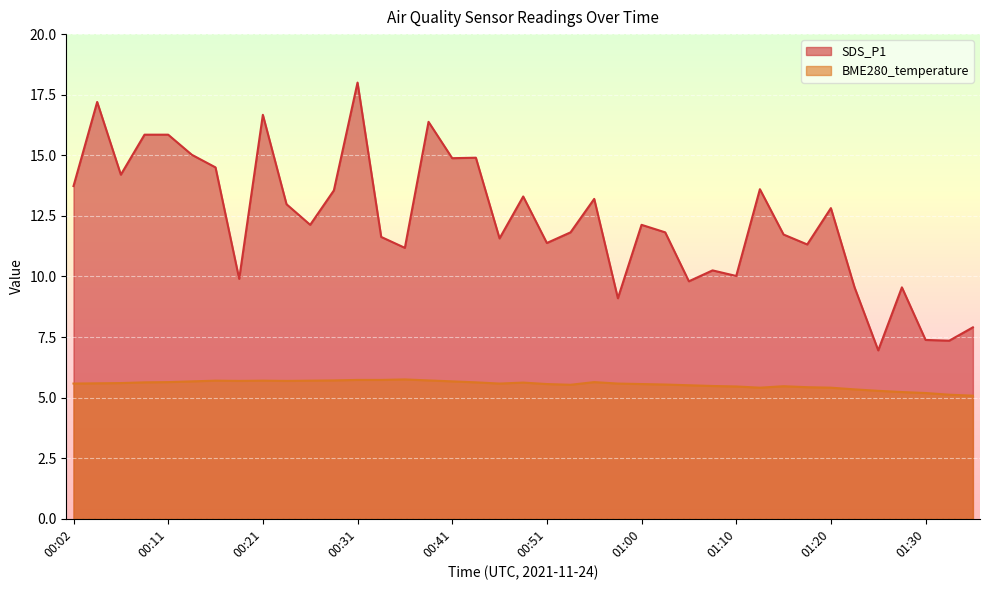

Rank the series by their average value, from lowest to highest.

BME280_temperature, SDS_P1